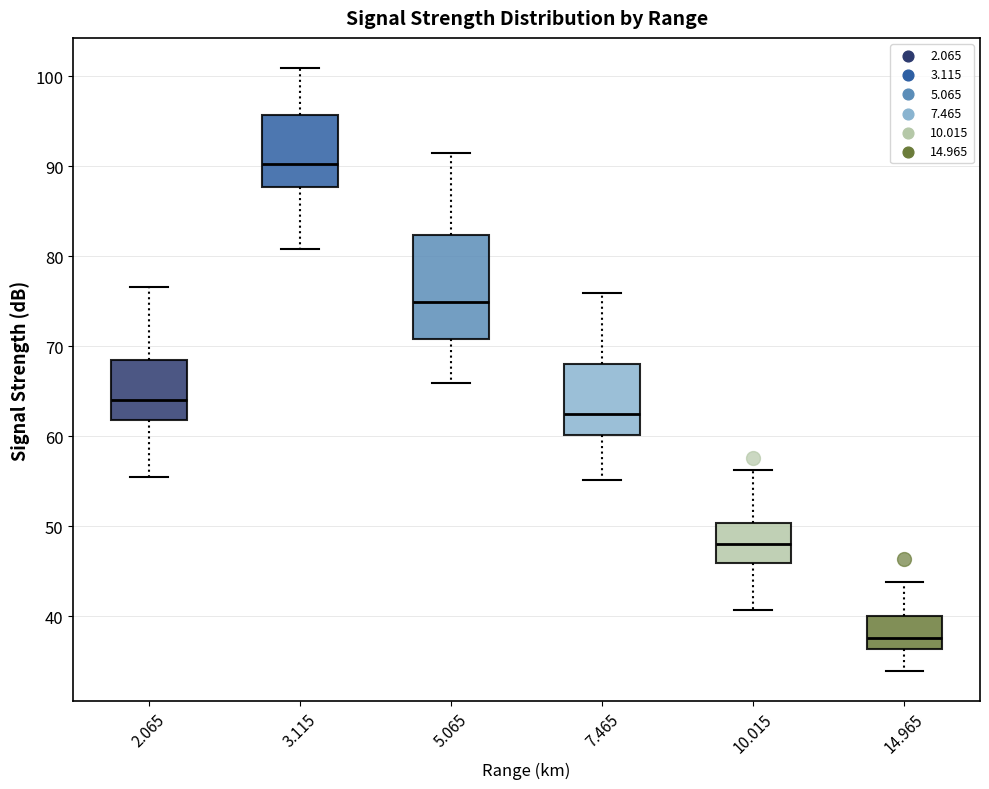

Which box is the tallest, from its lower edge to its upper edge?

5.065